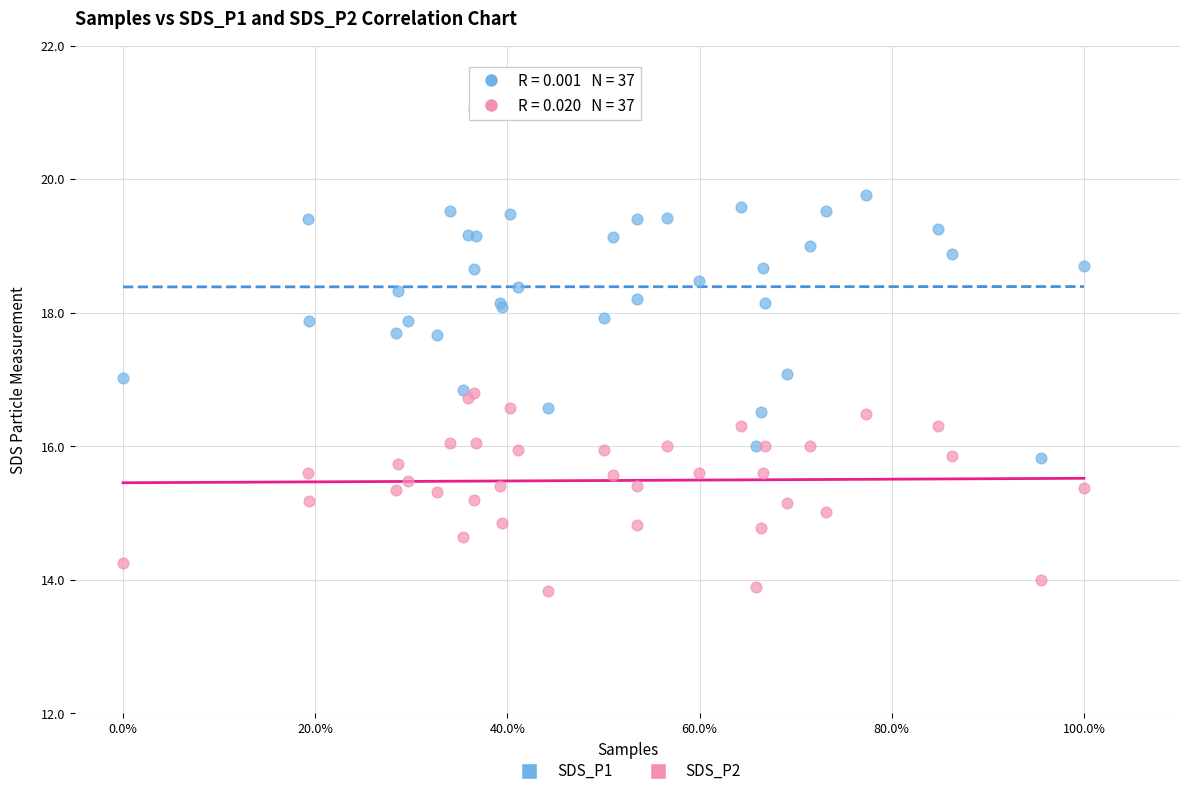

What are all the series names shown in the legend?

SDS_P1, SDS_P2